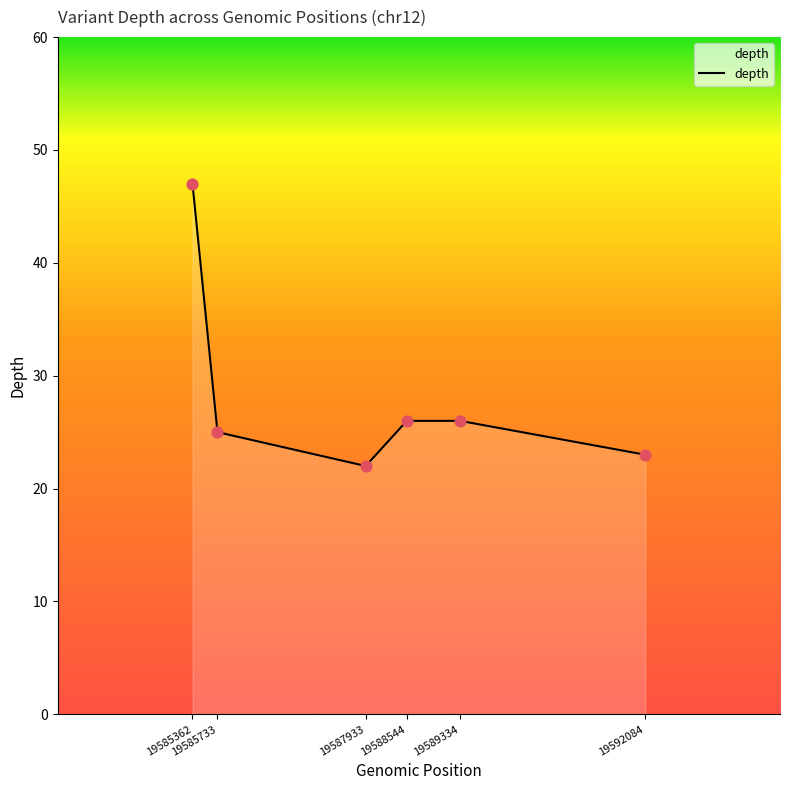

True or false: there are more than 2 points higher than both neighbors.

False